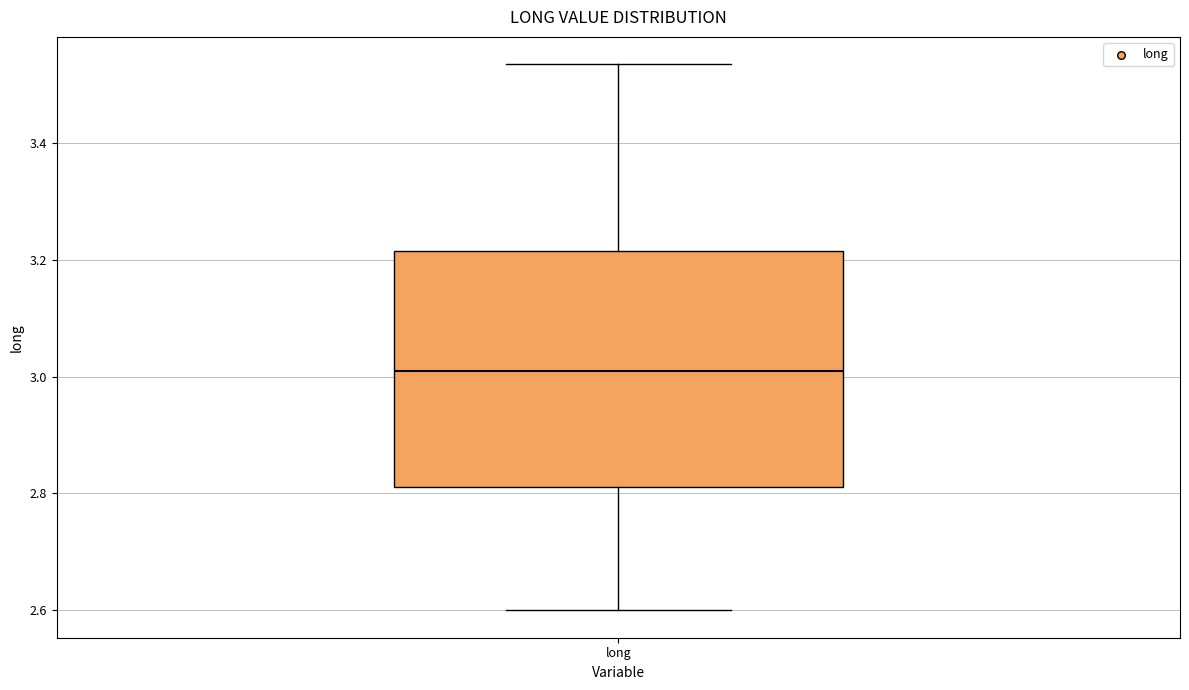

Where does the median line of the box for long sit on the y-axis? The values are not printed on the chart, so give them approximately, as read against the axis.

3.00